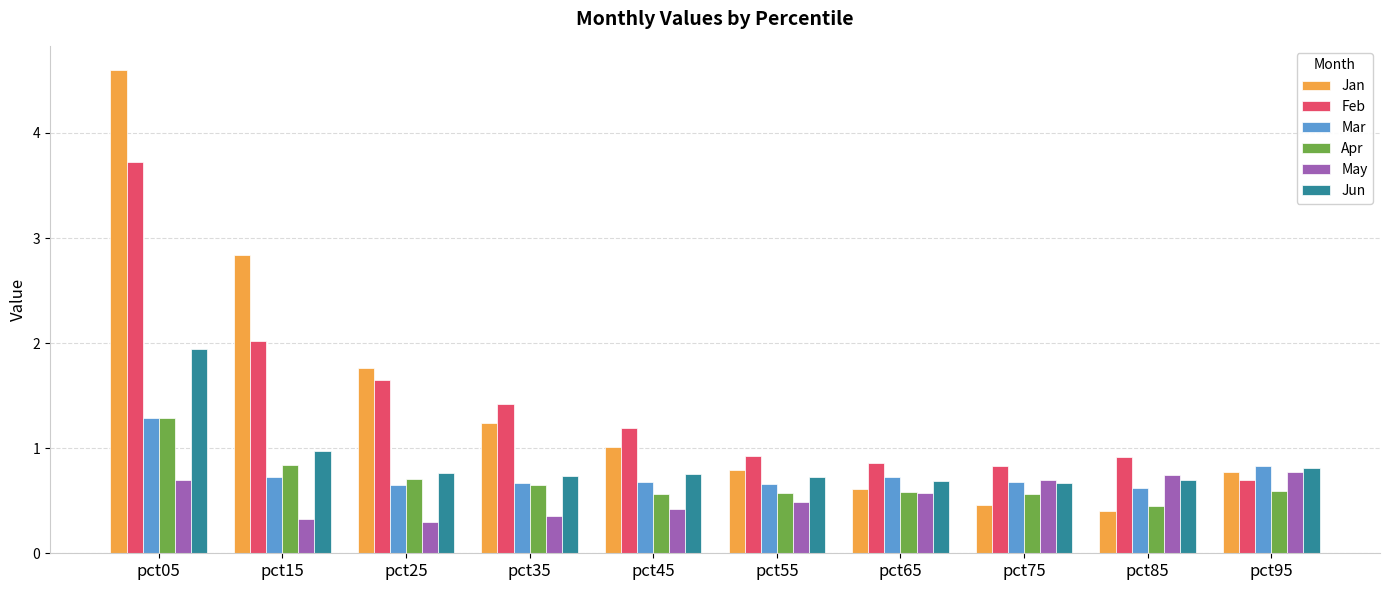

Is the value of Mar at pct05 greater than the value of Feb at pct05?

No